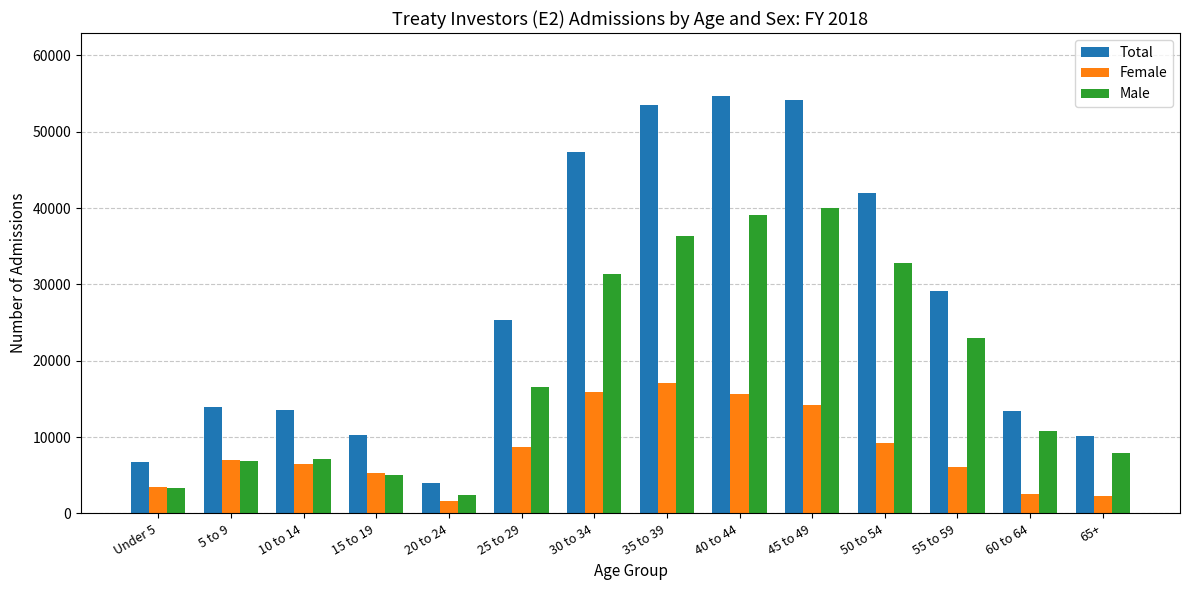

Are the bars grouped side by side (vs. stacked)?

Yes